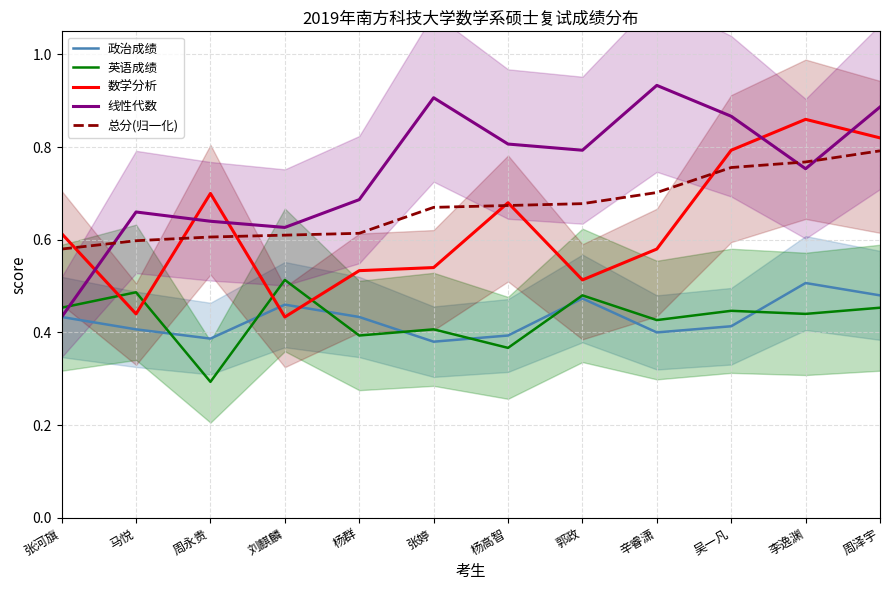

Which series has the widest spread of values?

线性代数